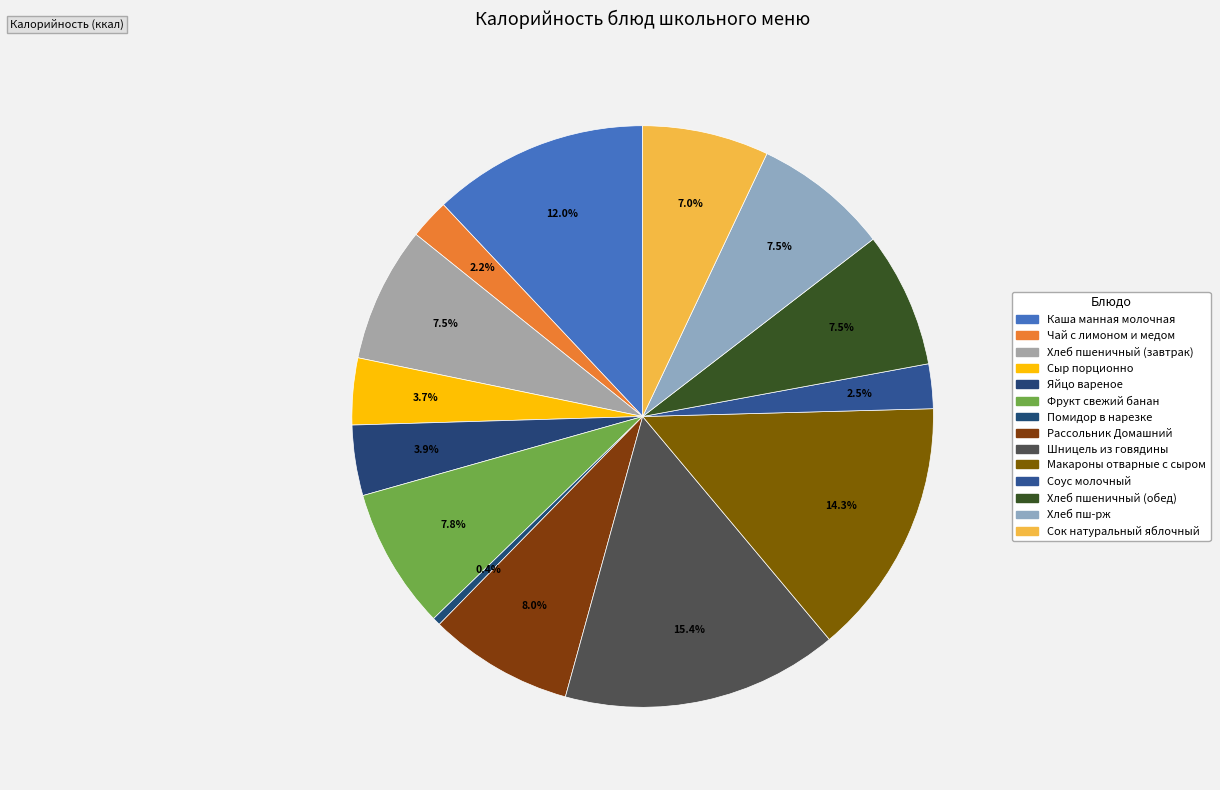

To the nearest percent, what is the combined percentage of Фрукт свежий банан and Рассольник Домашний?

16%